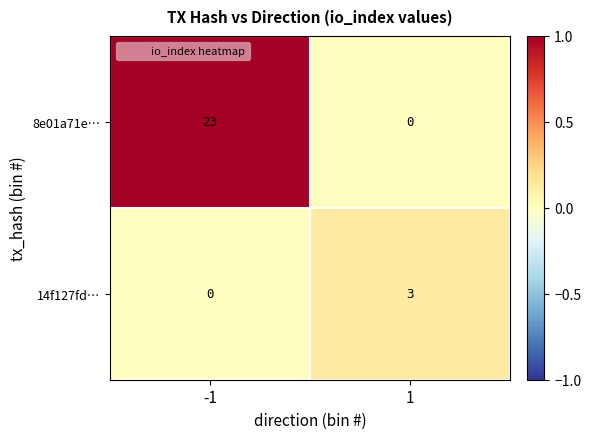

Rank the series at -1 from lowest to highest value.

14f127fd…, 8e01a71e…